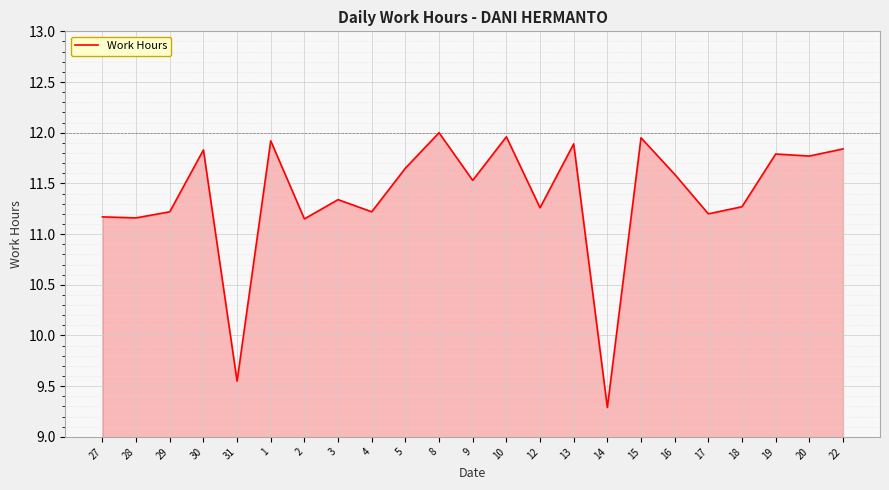

Read the value at 8.

12.0